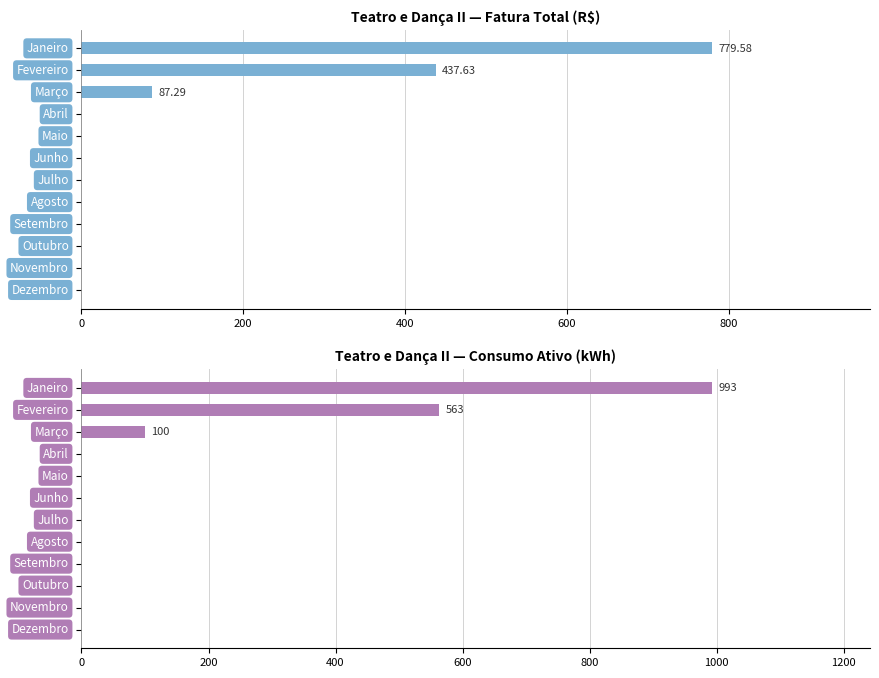

Reading left to right, what are all the values shown in this chart?

Fatura Total (R$): 779.6	437.6	87.3	0.0	0.0	0.0	0.0	0.0	0.0	0.0	0.0	0.0
Consumo Ativo (kWh): 993.0	563.0	100.0	0.0	0.0	0.0	0.0	0.0	0.0	0.0	0.0	0.0